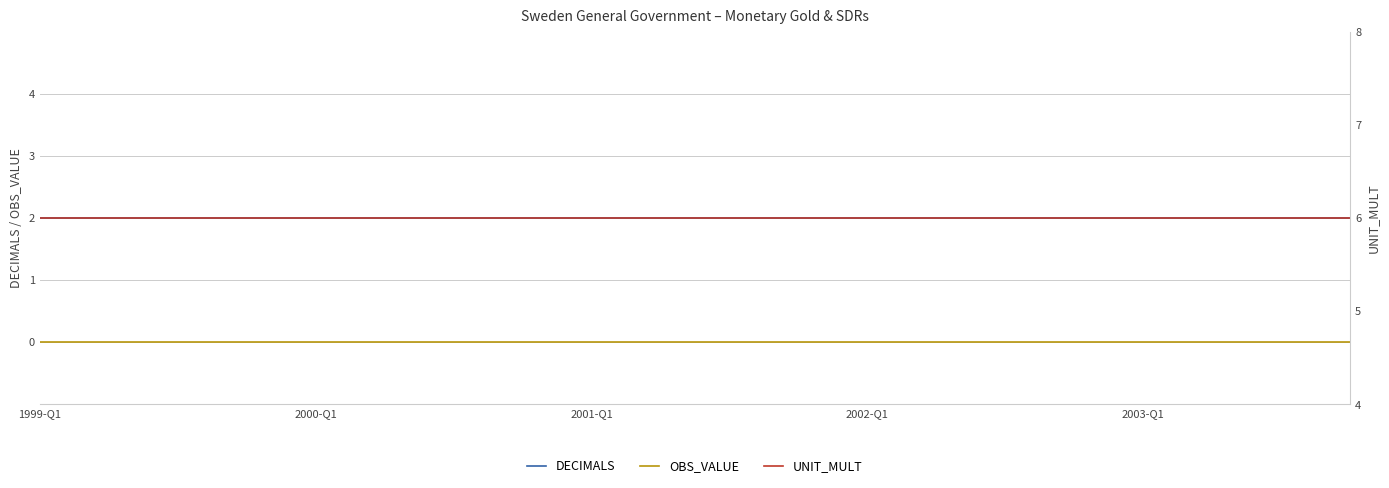

How many distinct data groups are displayed?

3